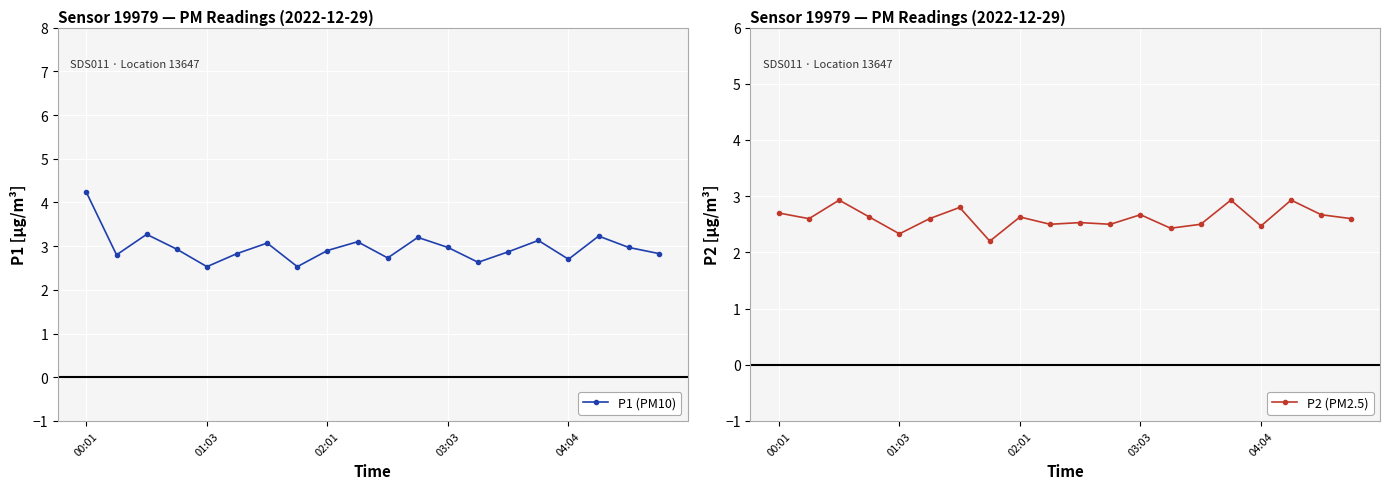

What is the total value across all series at 18?

5.6